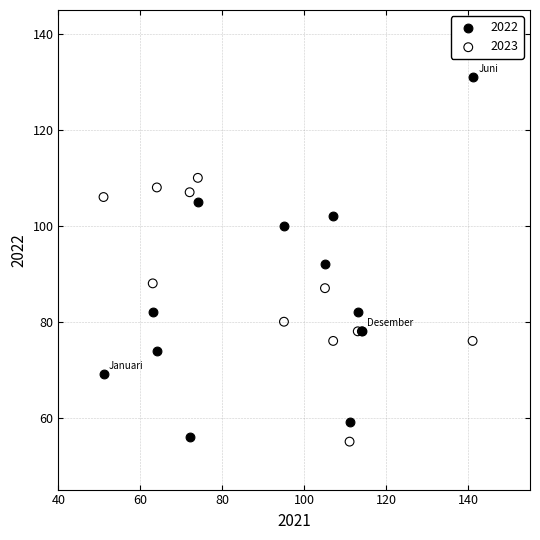

Which series has the widest spread of Y values?

2022